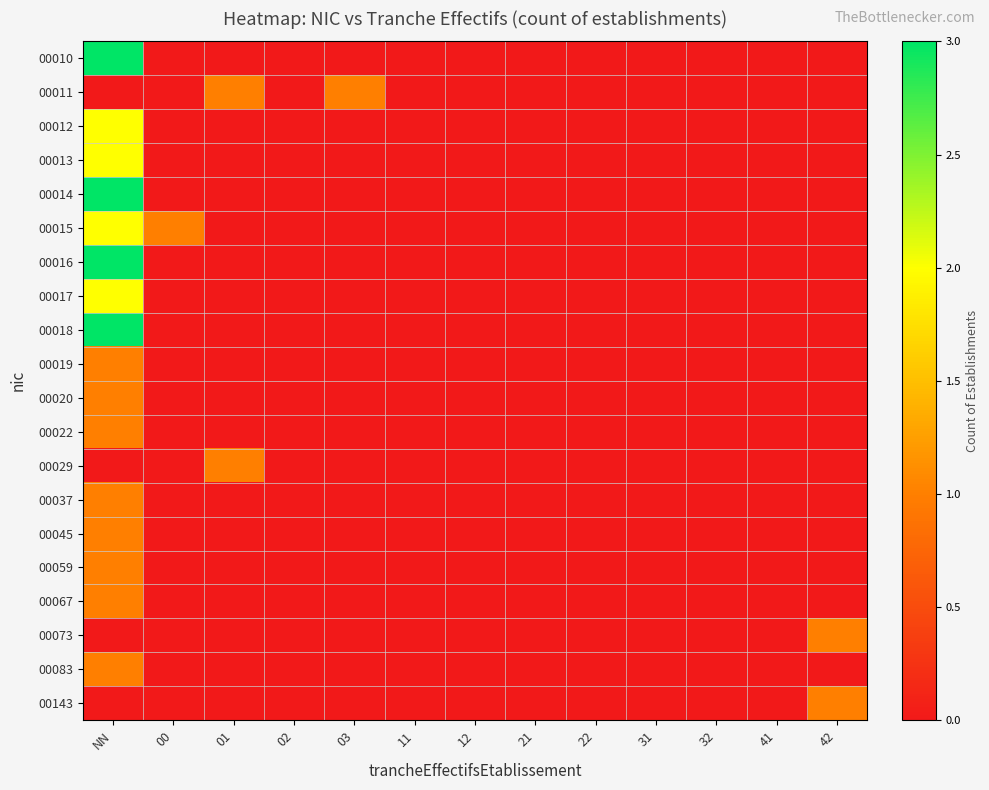

Rank the series at 11 from lowest to highest value.

00010, 00011, 00012, 00013, 00014, 00015, 00016, 00017, 00018, 00019, 00020, 00022, 00029, 00037, 00045, 00059, 00067, 00073, 00083, 00143